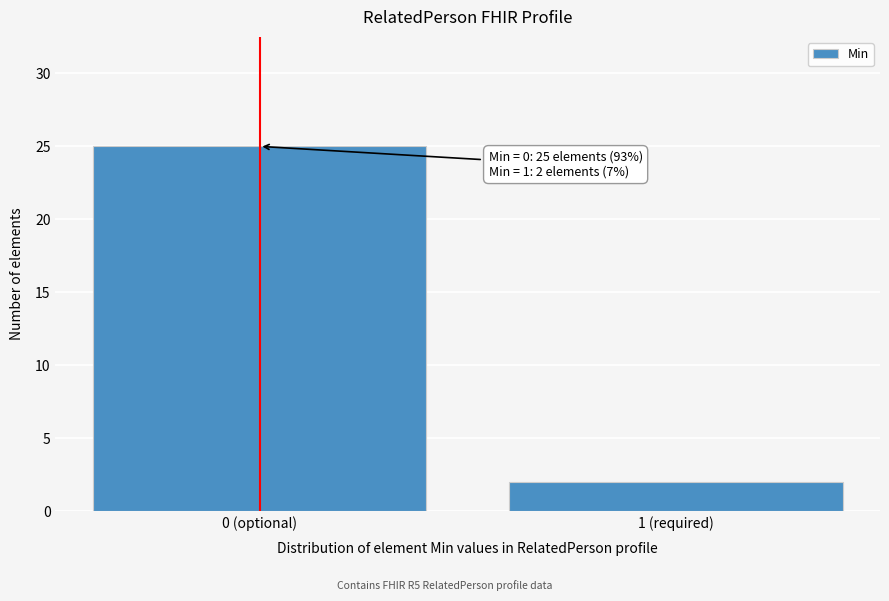

Reading left to right, transcribe all the data shown in this chart.

25	2